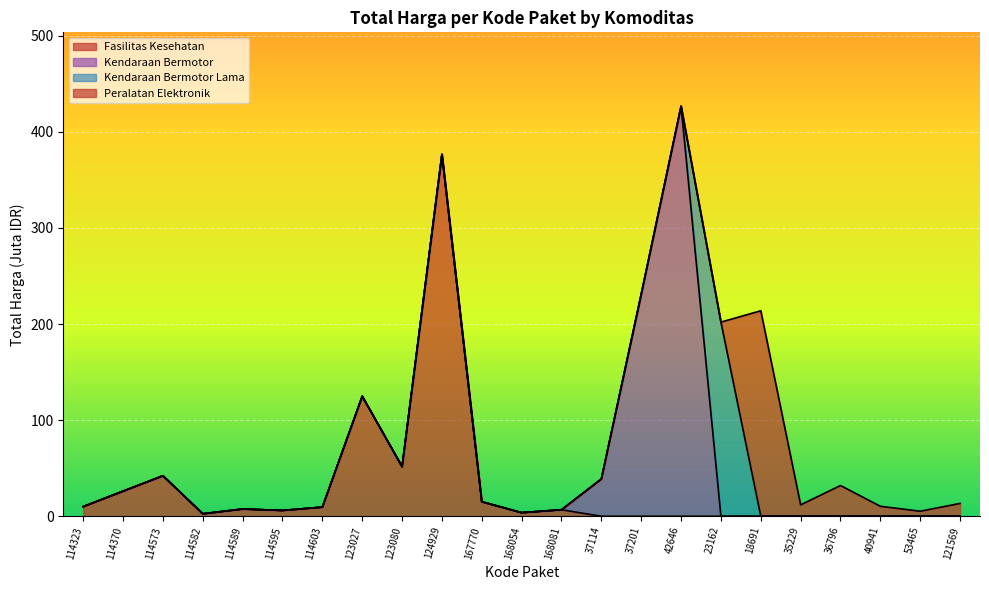

At which category does the data reach its first local valley?

114582